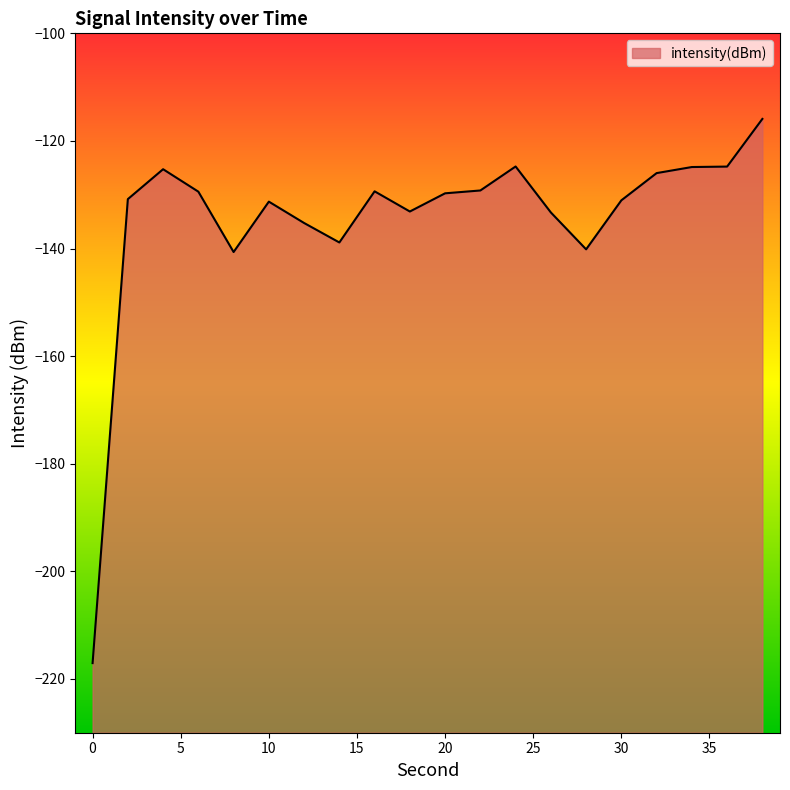

How many data points does each series have?

20